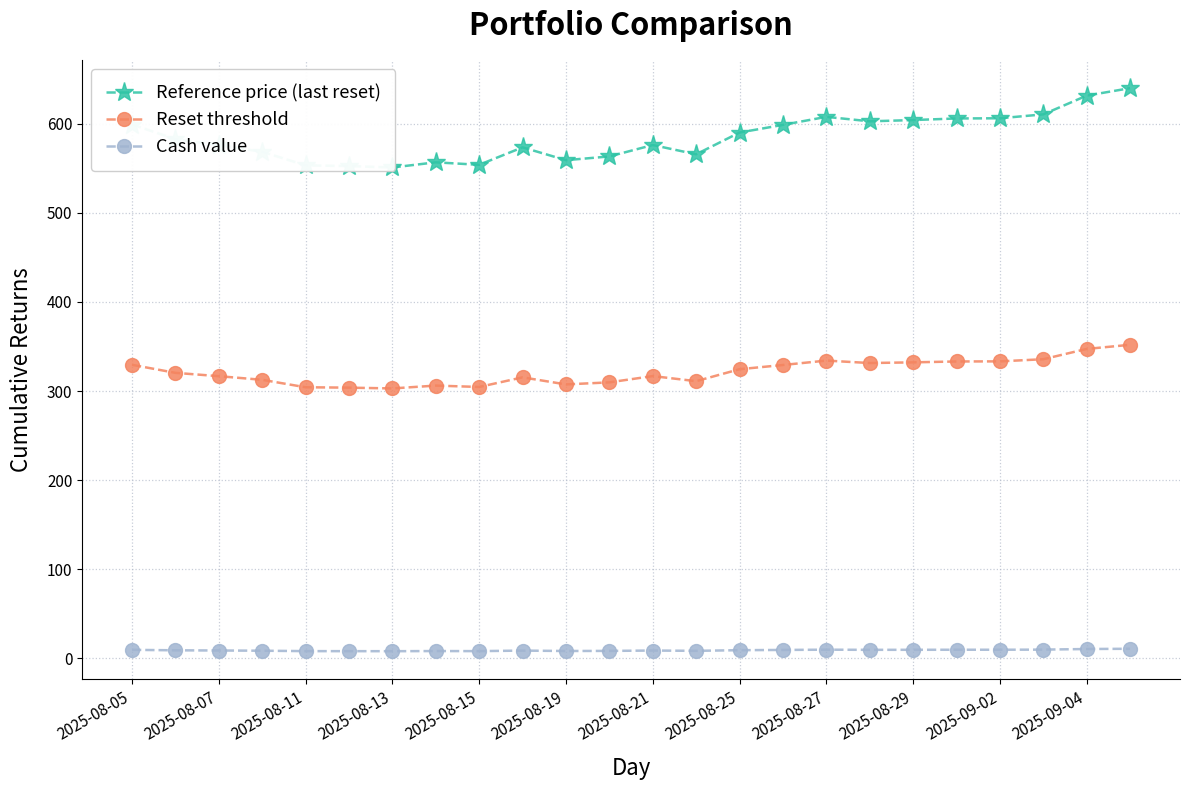

True or false: Cash value has more than 0 interior local peaks.

True